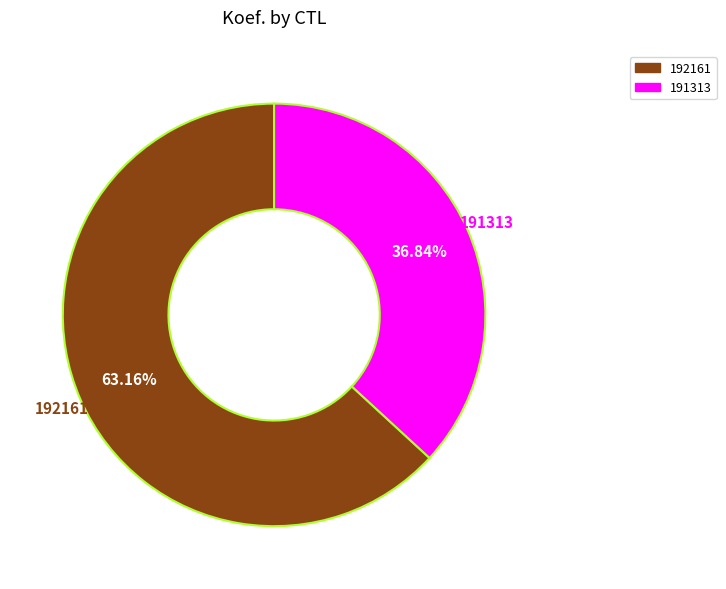

How many segments does this pie chart have?

2